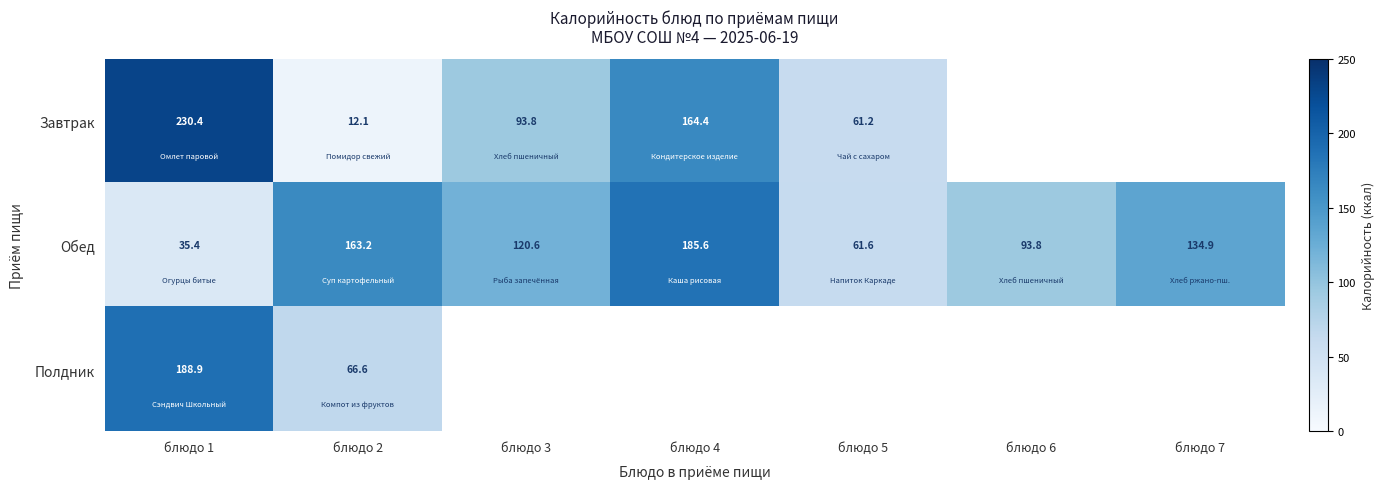

What is the difference between the maximum and minimum values in the Завтрак series?

218.3